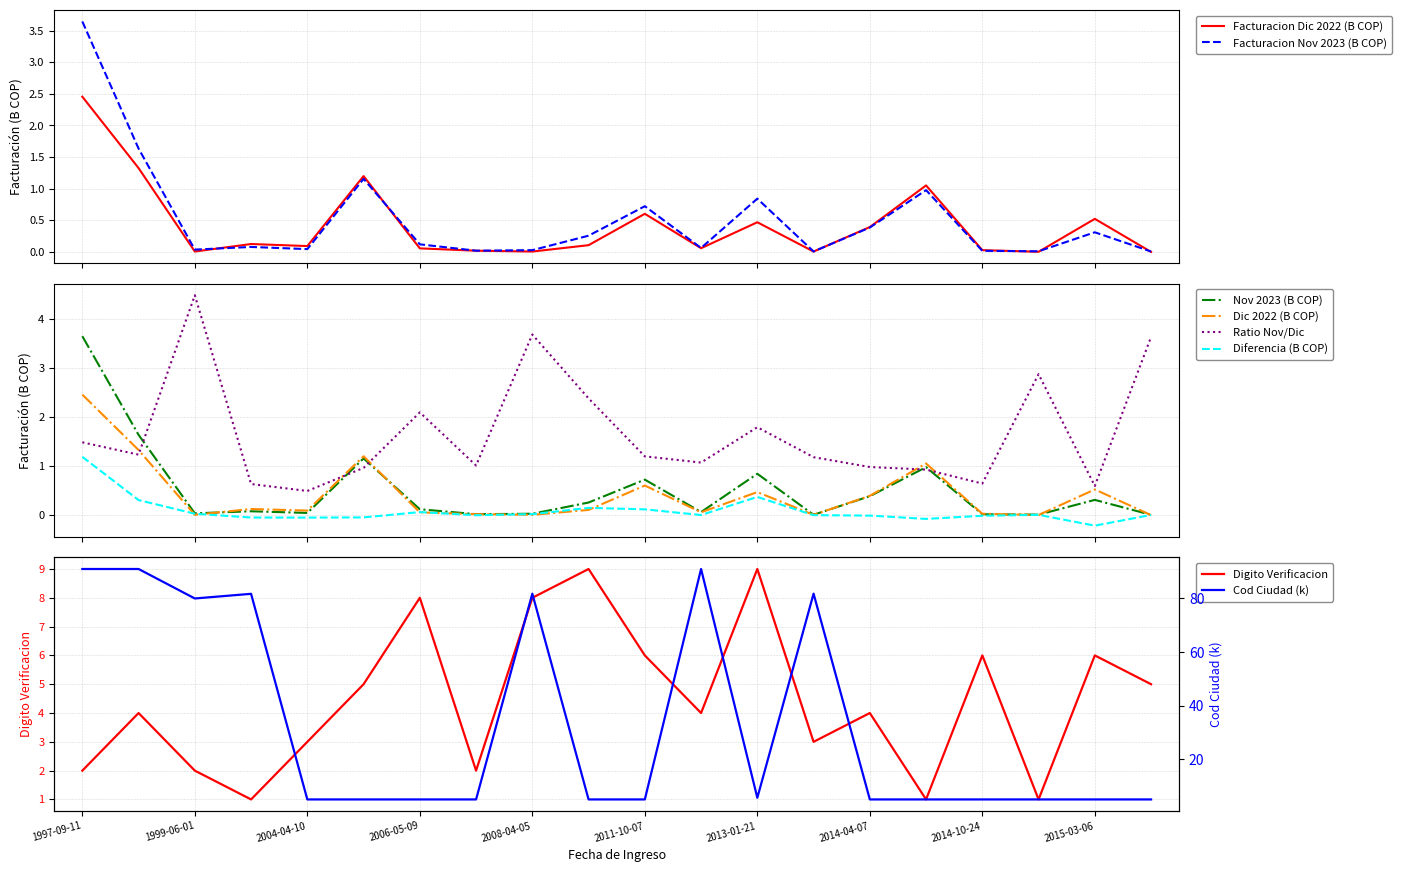

What position from the left is 2014-04-07?

15